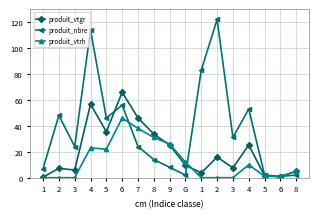

True or false: produit_nbre has more than 2 points higher than both neighbors.

True